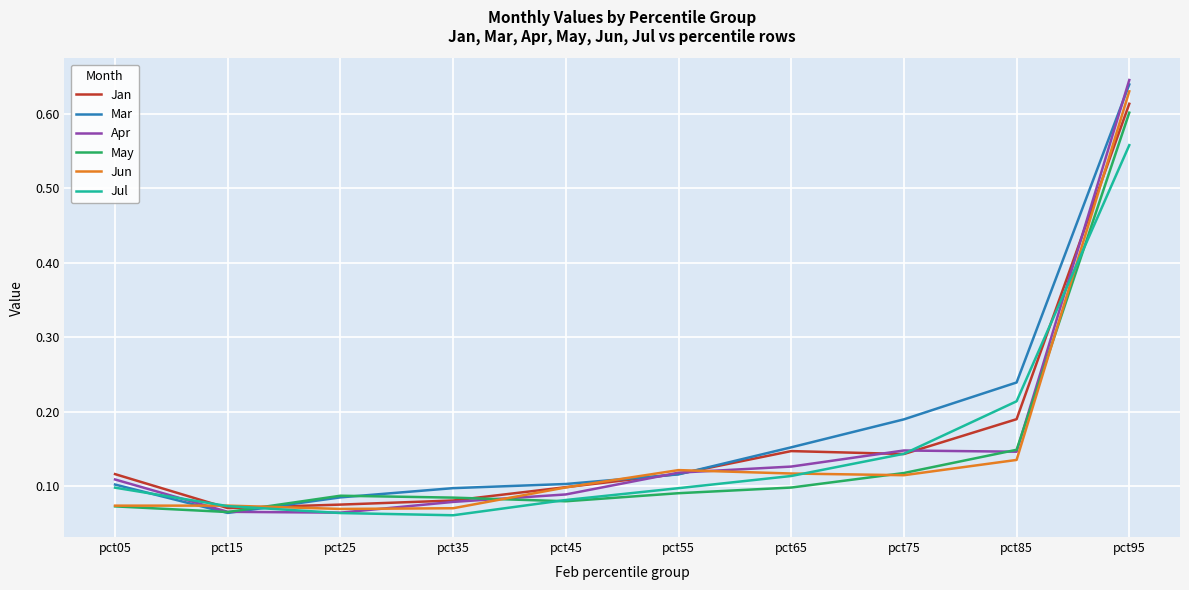

Is the value of Jan at pct15 greater than the value of May at pct65?

No